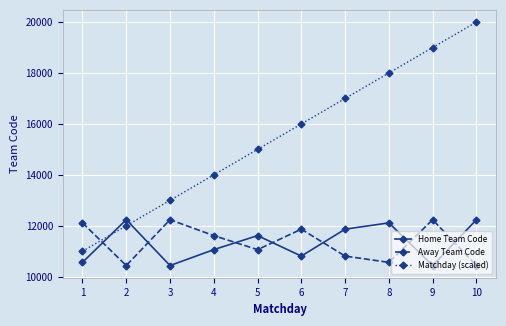

What is the sum of the Home Team Code values at 4 and 10?

23302.0